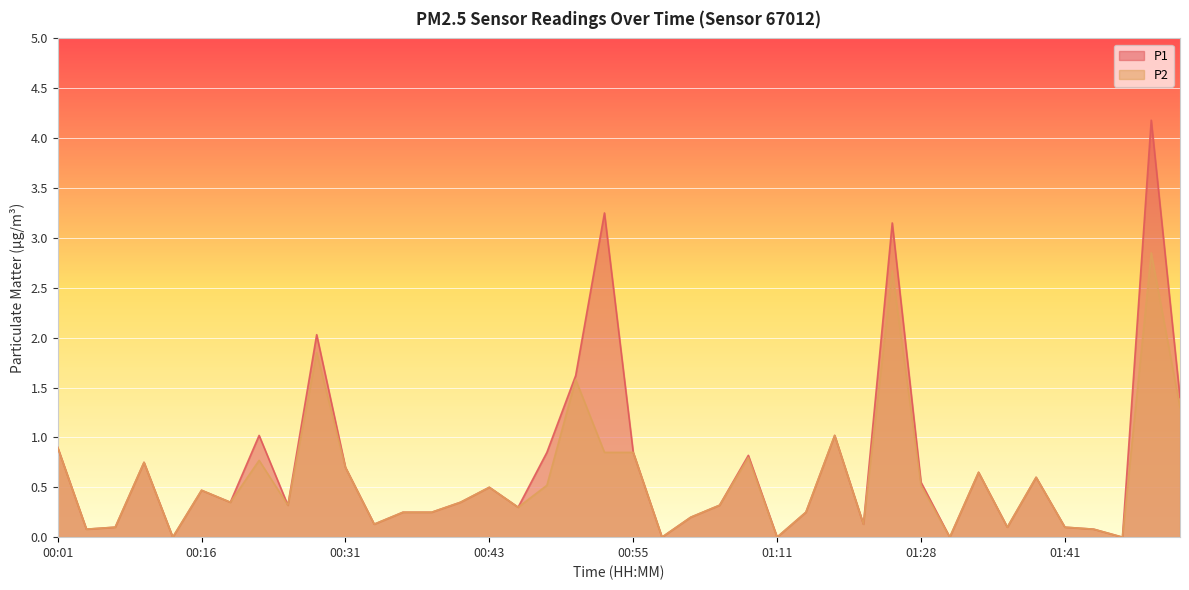

Reading left to right, transcribe all the data shown in this chart.

P1: 00:01=0.9	00:04=0.1	00:09=0.1	00:11=0.8	00:14=0.0	00:16=0.5	00:19=0.3	00:21=1.0	00:24=0.3	00:26=2.0	00:31=0.7	00:33=0.1	00:36=0.2	00:38=0.2	00:41=0.3	00:43=0.5	00:46=0.3	00:48=0.8	00:51=1.6	00:53=3.2	00:55=0.8	00:58=0.0	01:00=0.2	01:03=0.3	01:08=0.8	01:11=0.0	01:13=0.2	01:21=1.0	01:23=0.1	01:26=3.1	01:28=0.6	01:31=0.0	01:33=0.7	01:36=0.1	01:38=0.6	01:41=0.1	01:46=0.1	01:48=0.0	01:51=4.2	01:53=1.4
P2: 00:01=0.9	00:04=0.1	00:09=0.1	00:11=0.8	00:14=0.0	00:16=0.5	00:19=0.3	00:21=0.8	00:24=0.3	00:26=1.9	00:31=0.7	00:33=0.1	00:36=0.2	00:38=0.2	00:41=0.3	00:43=0.5	00:46=0.3	00:48=0.5	00:51=1.6	00:53=0.8	00:55=0.8	00:58=0.0	01:00=0.2	01:03=0.3	01:08=0.8	01:11=0.0	01:13=0.2	01:21=1.0	01:23=0.1	01:26=2.7	01:28=0.5	01:31=0.0	01:33=0.7	01:36=0.1	01:38=0.6	01:41=0.1	01:46=0.1	01:48=0.0	01:51=2.9	01:53=1.3